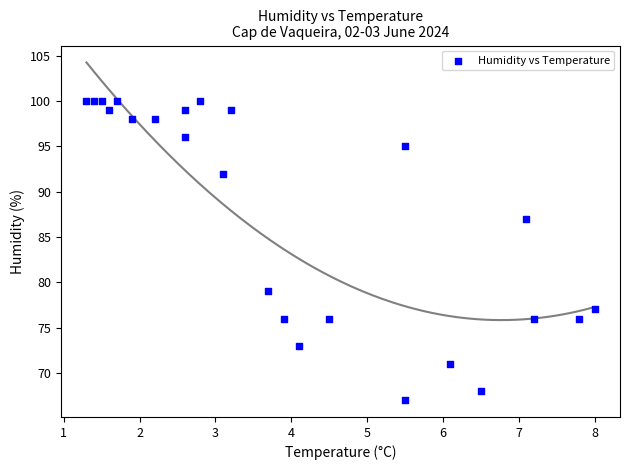

How many data points are displayed?

24